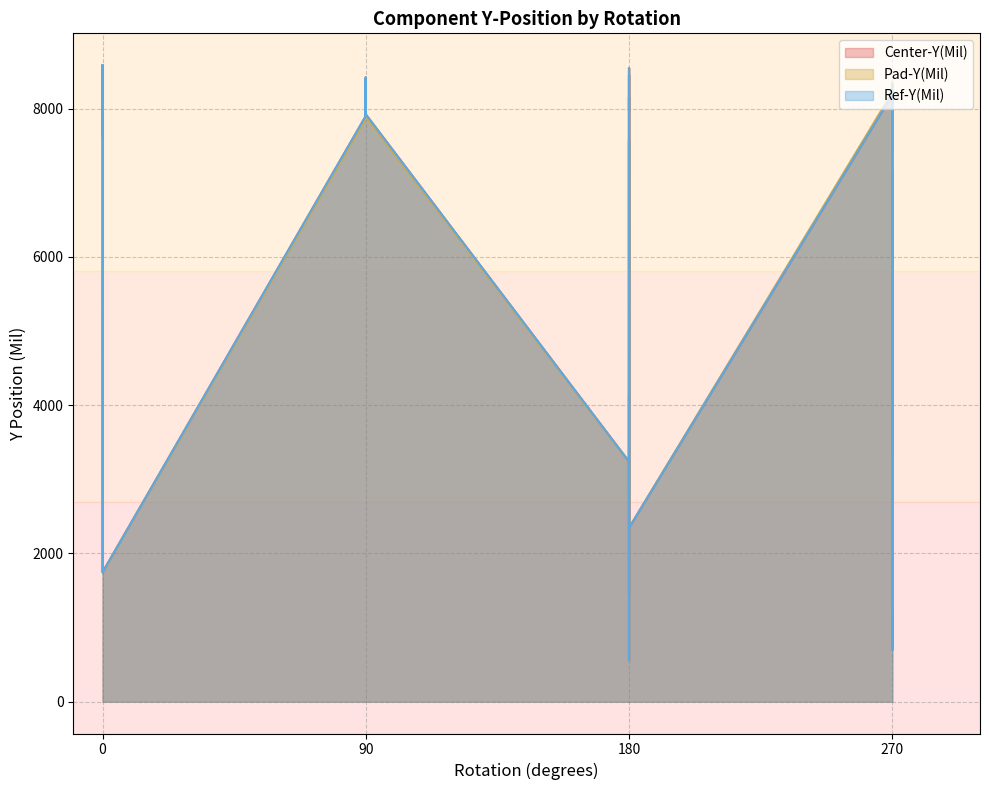

Which series has the largest total across all categories?

Pad-Y(Mil)